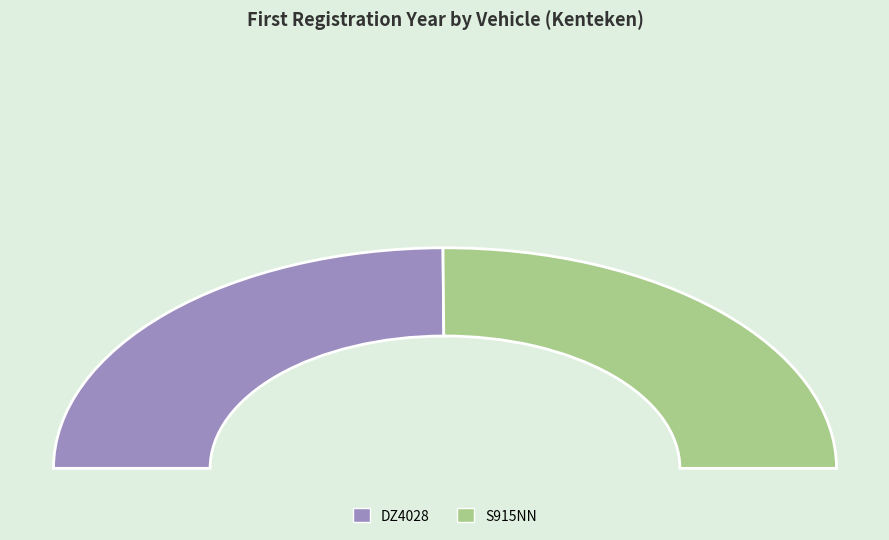

Is there a majority slice in this chart?

Yes